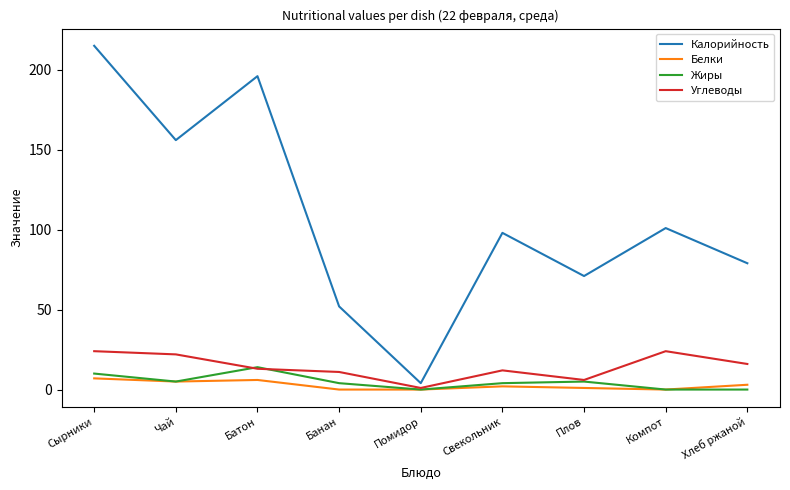

What value does the Белки series have at Хлеб ржаной?

3